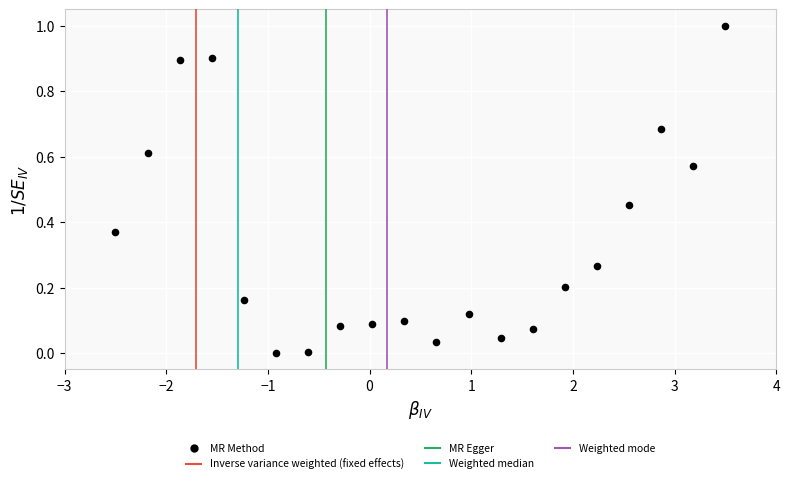

What is the range of Y values (max minus min)?

1.0